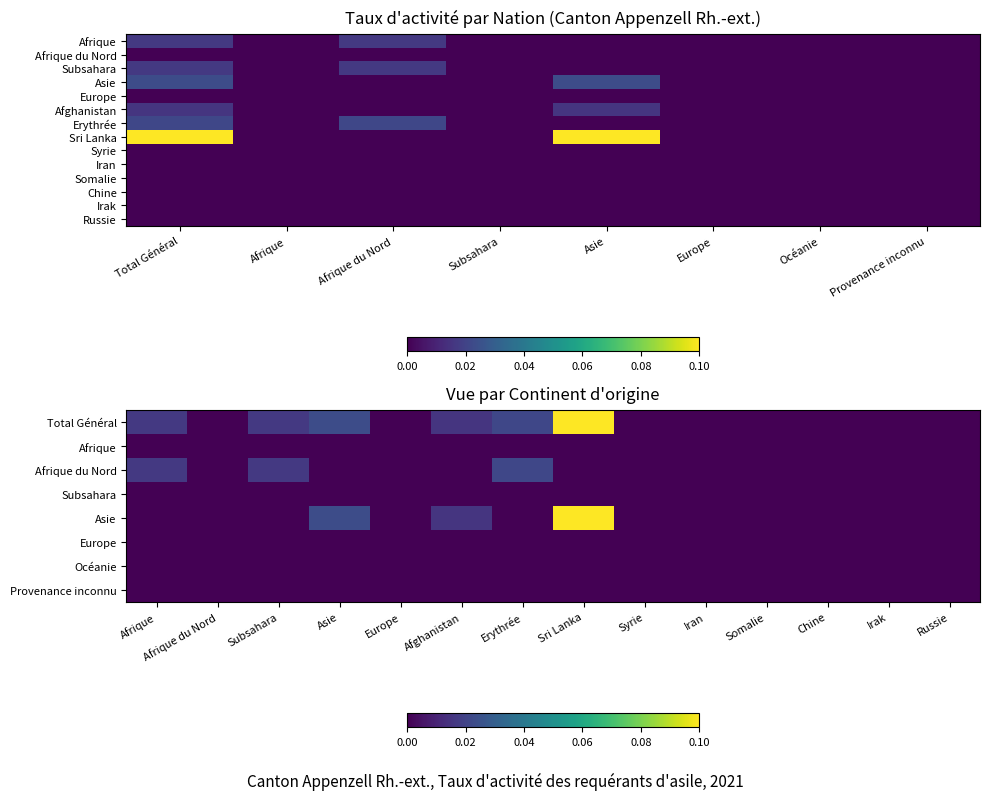

List the labels in order of Iran value, smallest first.

0, 1, 2, 3, 4, 5, 6, 7